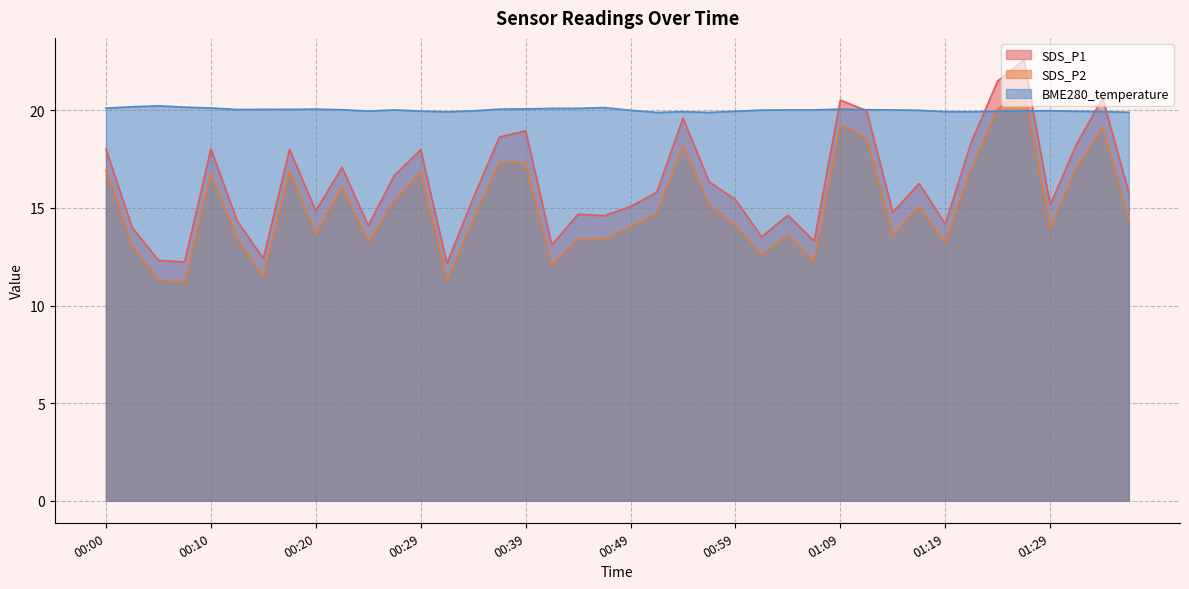

How many data points does each series have?

40